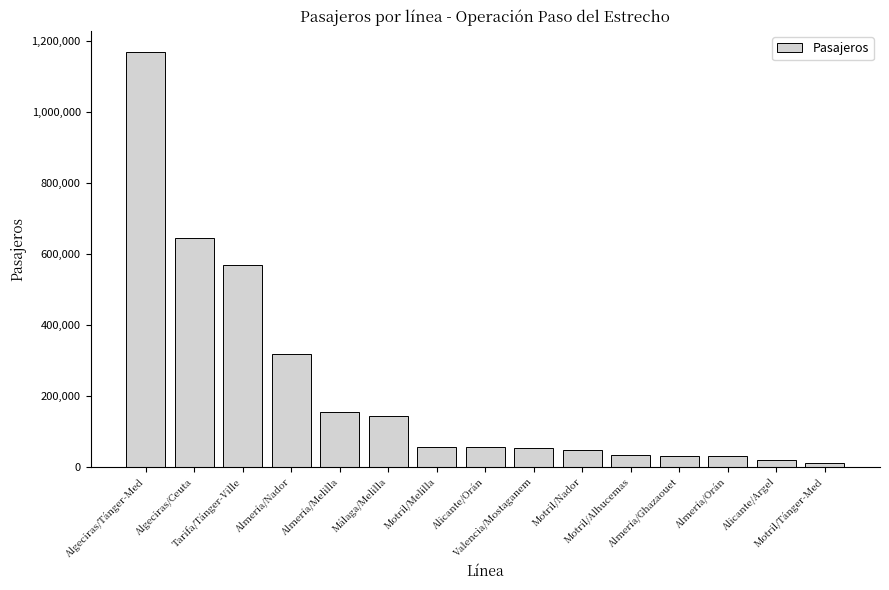

What is the approximate value at Alicante/Argel, to the nearest 100?

18500